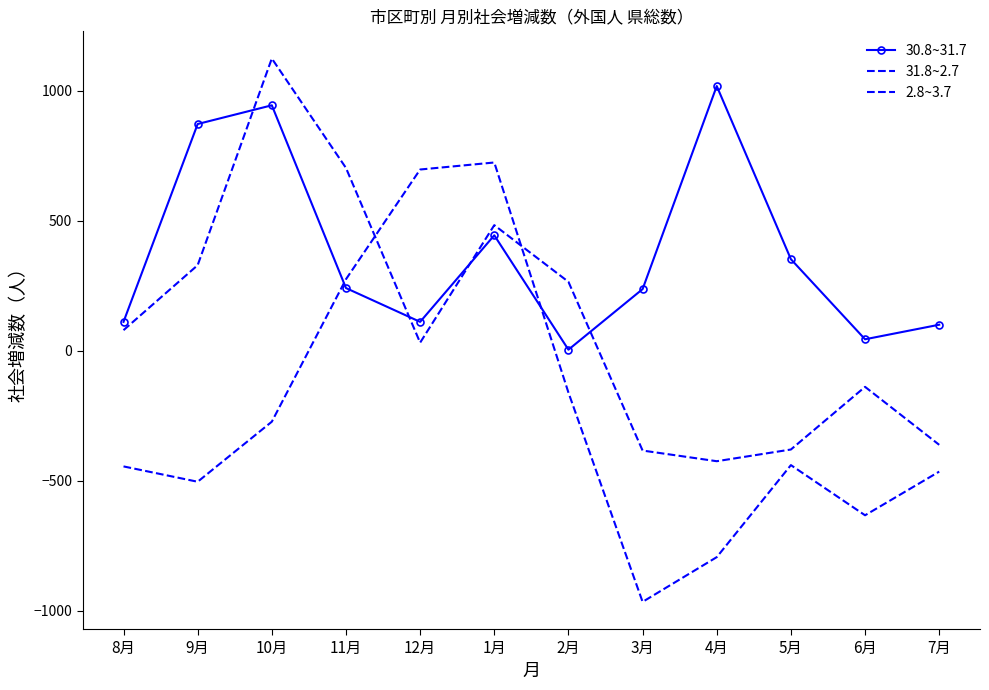

How many positive values does the 2.8~3.7 series have?

3